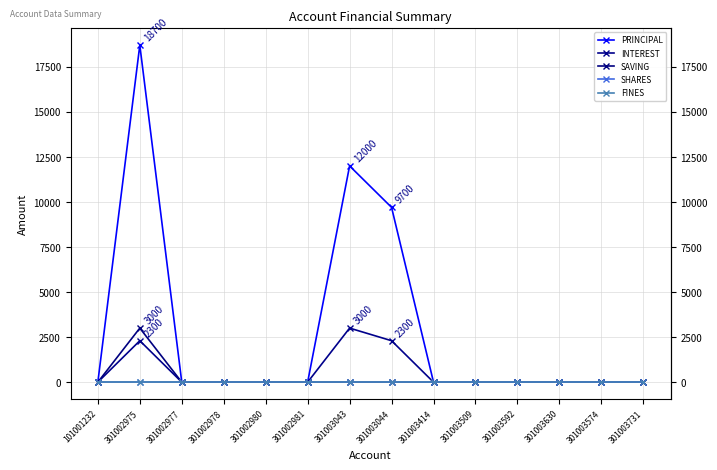

In SAVING, how many points are higher than both neighbors (excluding endpoints)?

1